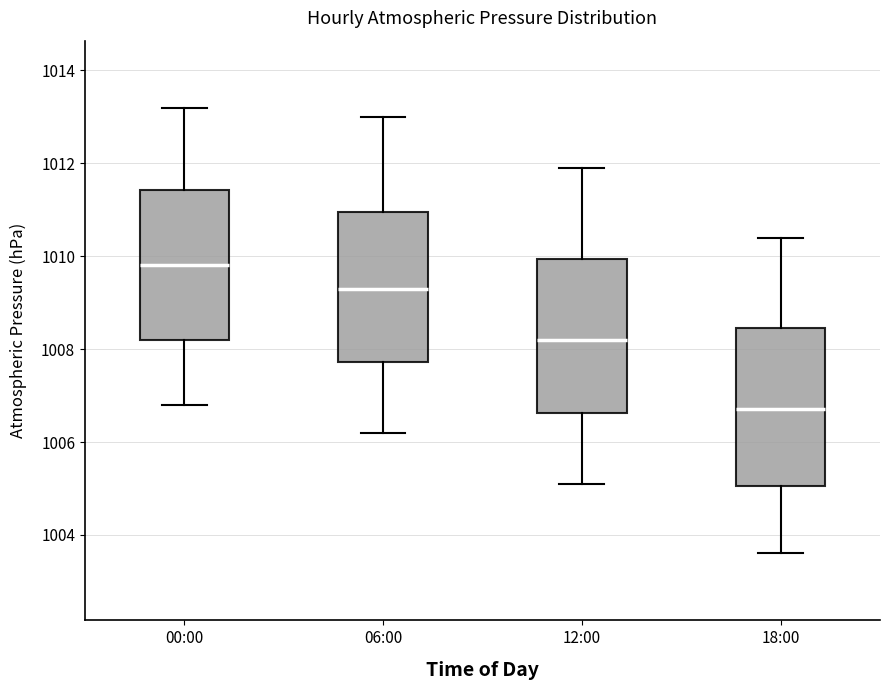

Reading left to right, read every box against the y-axis: the position of its median line, the range the box covers, and the ends of its whiskers. The values are not printed on the chart, so give them approximately, as read against the axis.

00:00: median 1009.8, box 1008.2 to 1011.4, whiskers 1006.8 to 1013.2
06:00: median 1009.4, box 1007.8 to 1011.0, whiskers 1006.2 to 1013.0
12:00: median 1008.2, box 1006.6 to 1010.0, whiskers 1005.2 to 1012.0
18:00: median 1006.8, box 1005.0 to 1008.4, whiskers 1003.6 to 1010.4